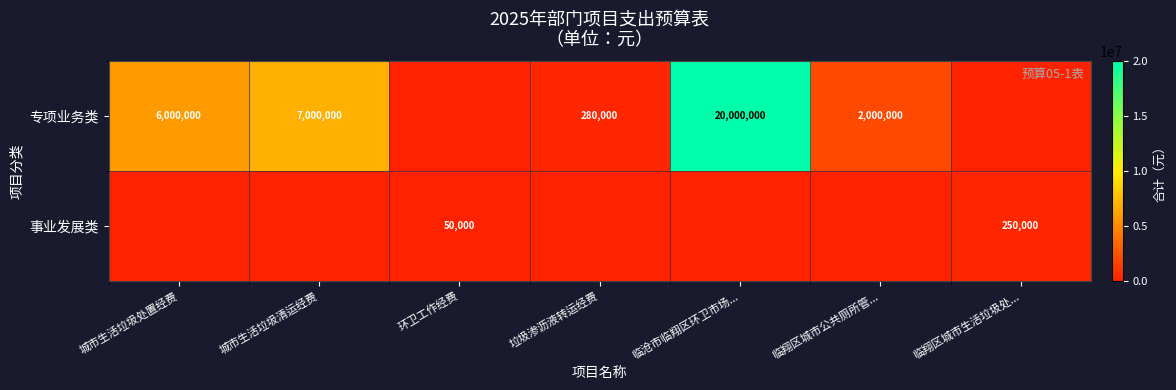

Is the value of 专项业务类 at 临沧市临翔区环卫市场... greater than the value of 事业发展类 at 环卫工作经费?

Yes